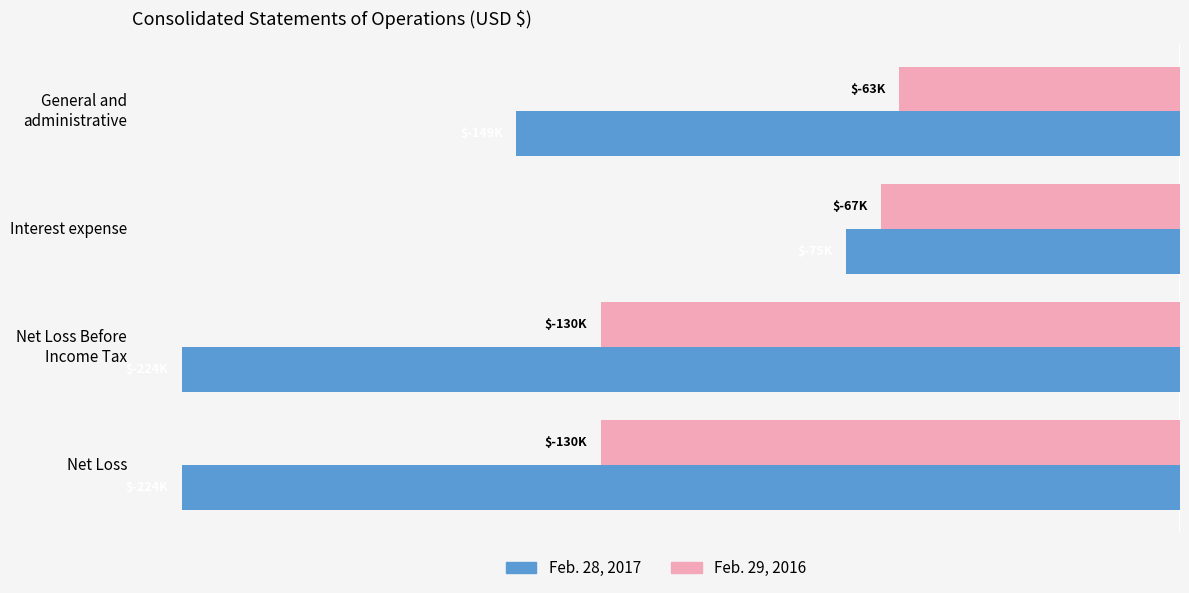

Reading right to left, transcribe all the data shown in this chart.

Feb. 28, 2017: -224000	-224000	-75000	-149000
Feb. 29, 2016: -130000	-130000	-67000	-63000